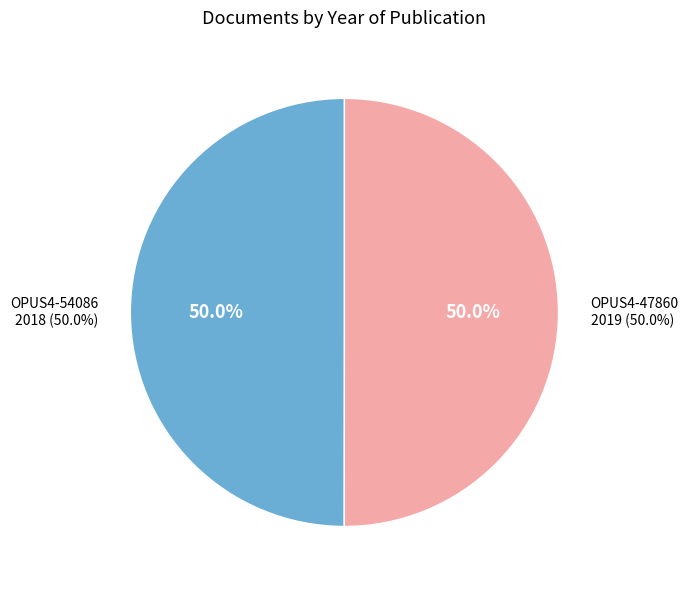

Is OPUS4-47860 the majority of the pie?

Yes